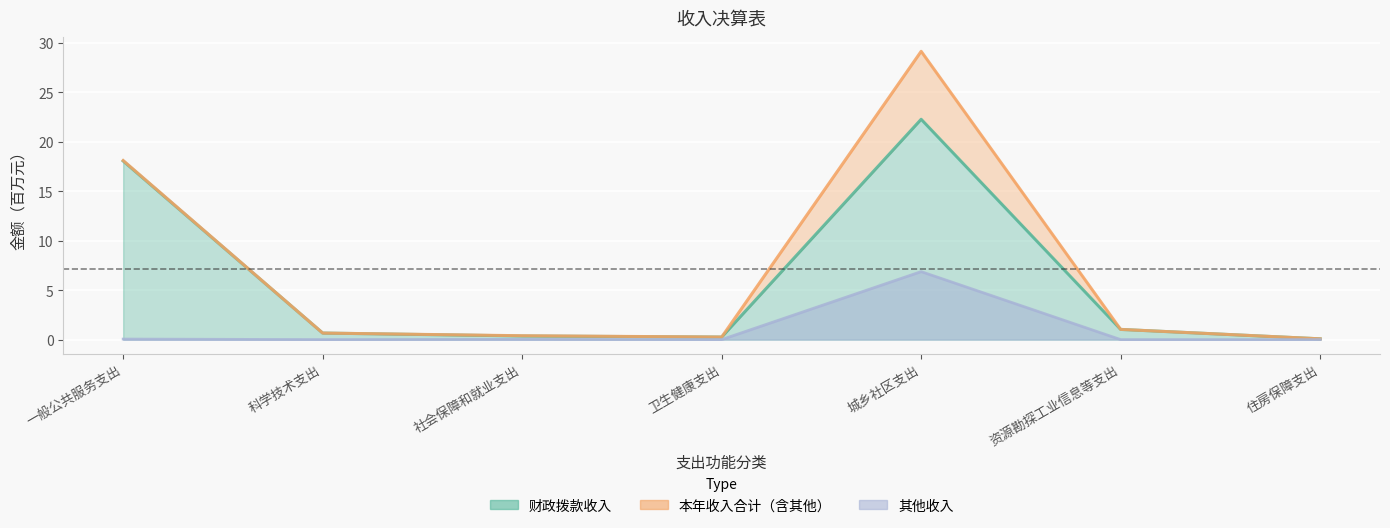

At how many categories does at least one series exceed 4?

2